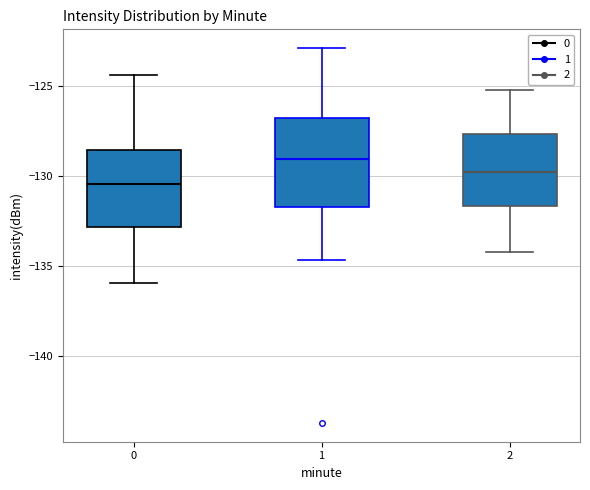

Where does the upper whisker of the box at x = 1 end on the y-axis? The values are not printed on the chart, so give them approximately, as read against the axis.

-123.0